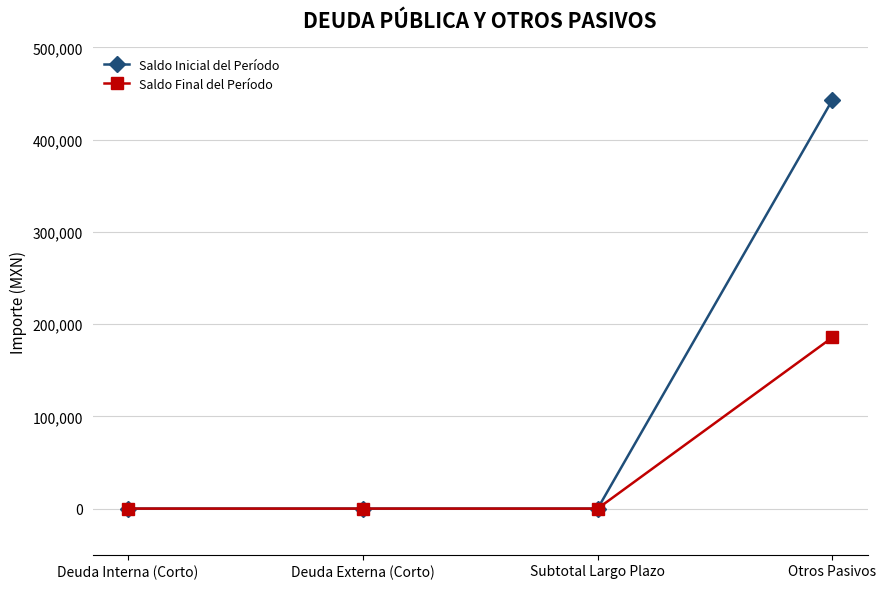

Is it true that Saldo Final del Período equals -118452.4 at Subtotal Largo Plazo?

False